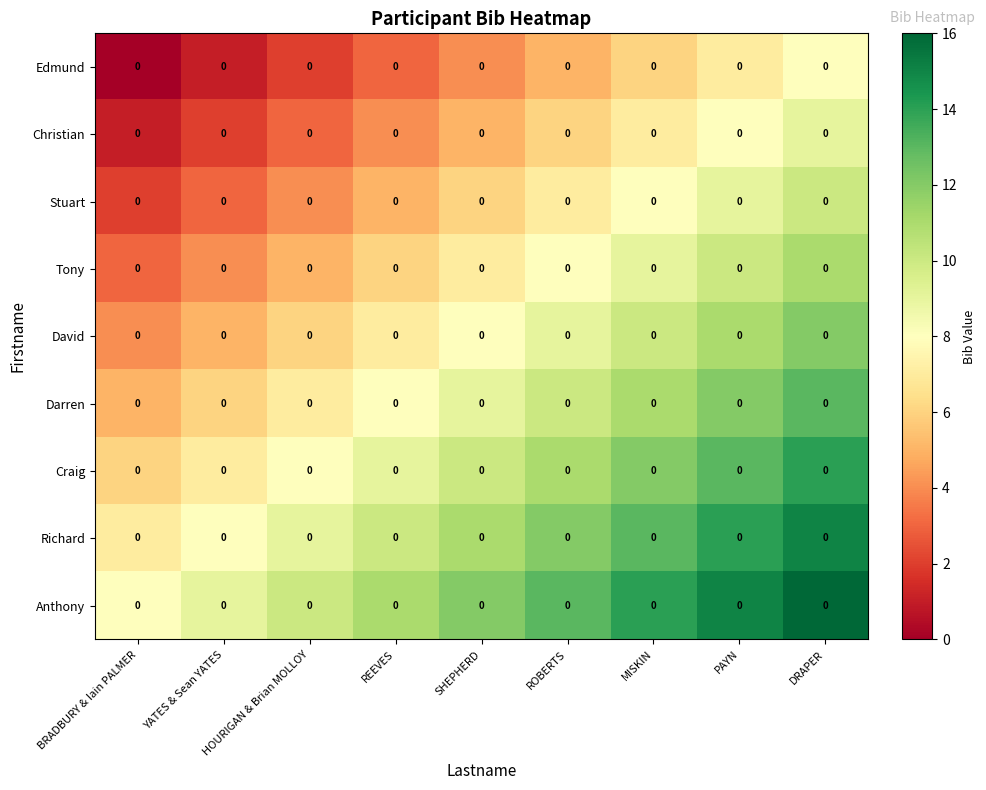

Is the value of Craig at SHEPHERD greater than the value of Edmund at MISKIN?

Yes